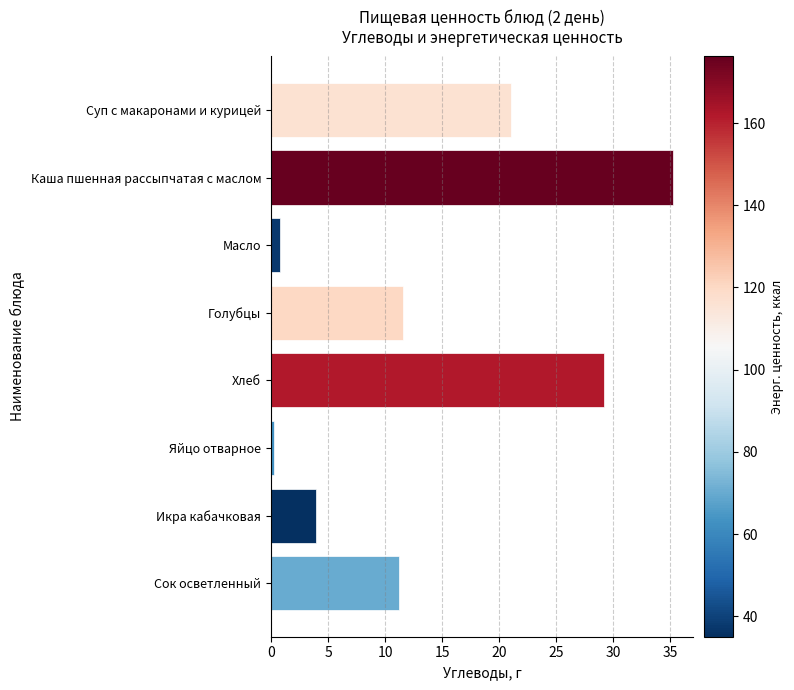

Is it true that the value at Икра кабачковая is 6.7?

False